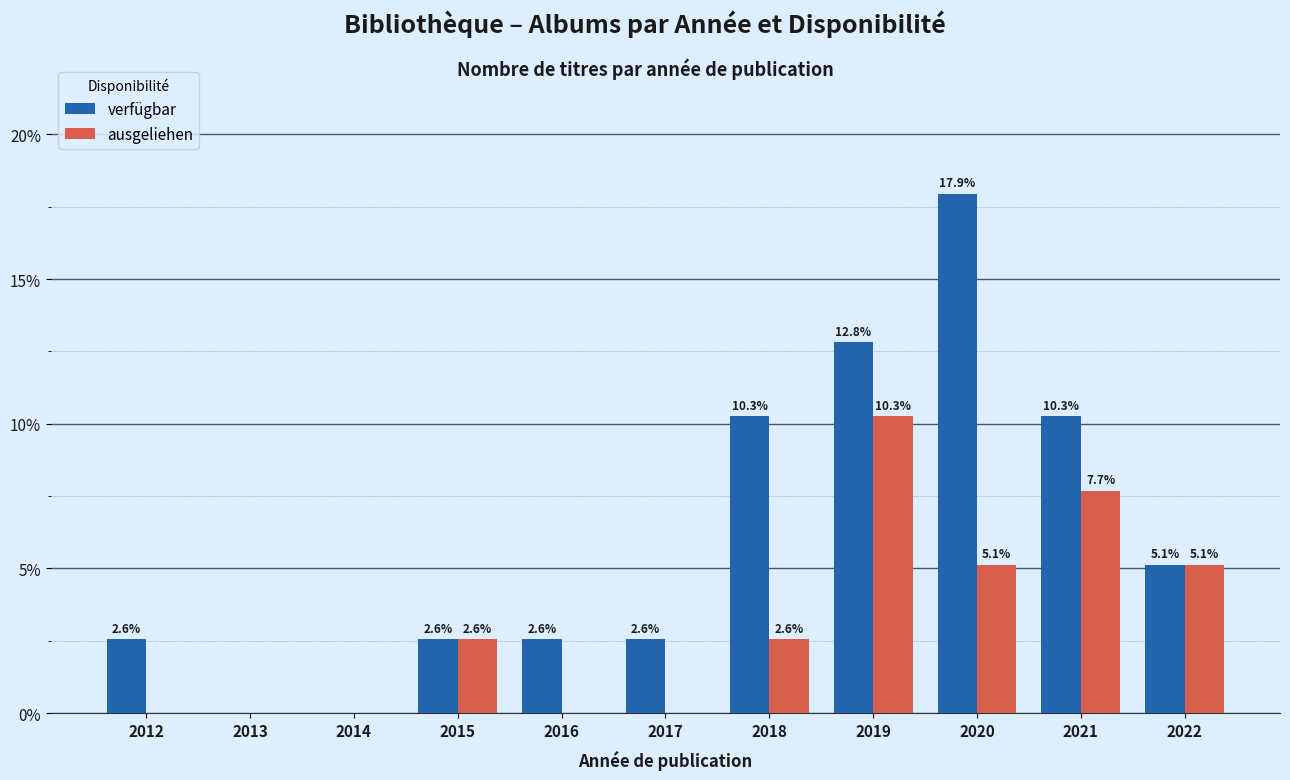

Where does the ausgeliehen series first go above 2?

2015